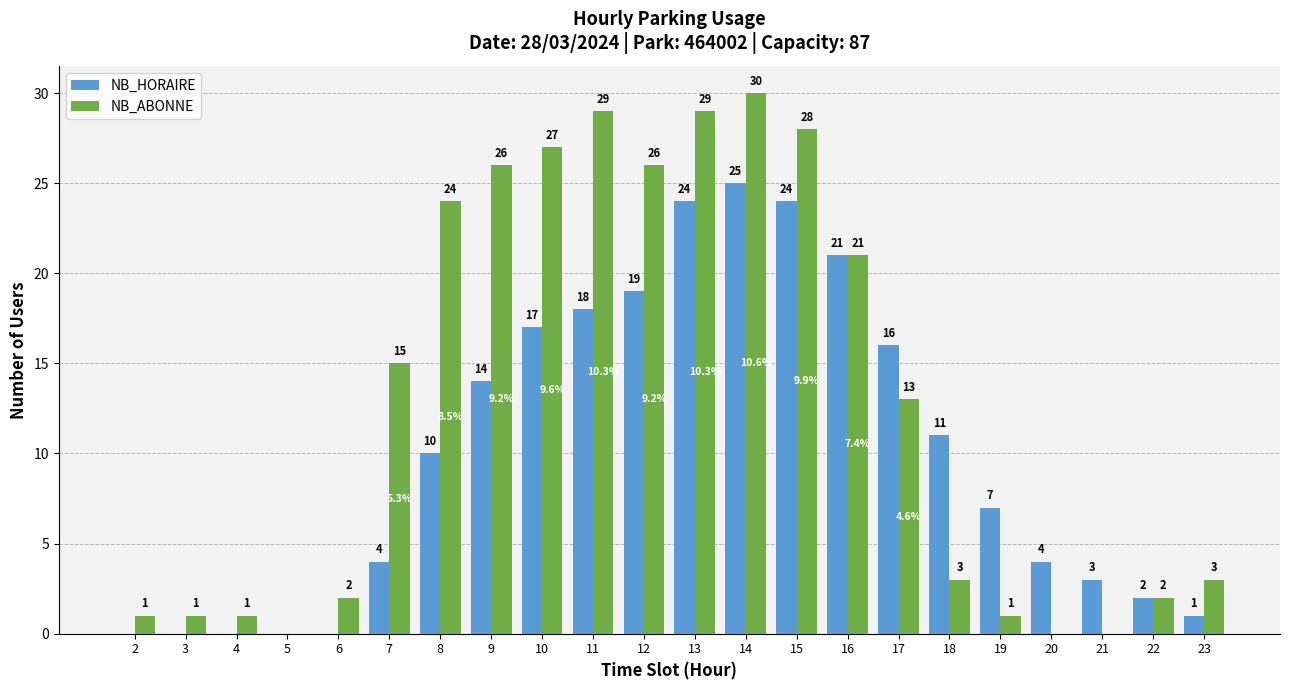

What is the total value across all series at 10?

44